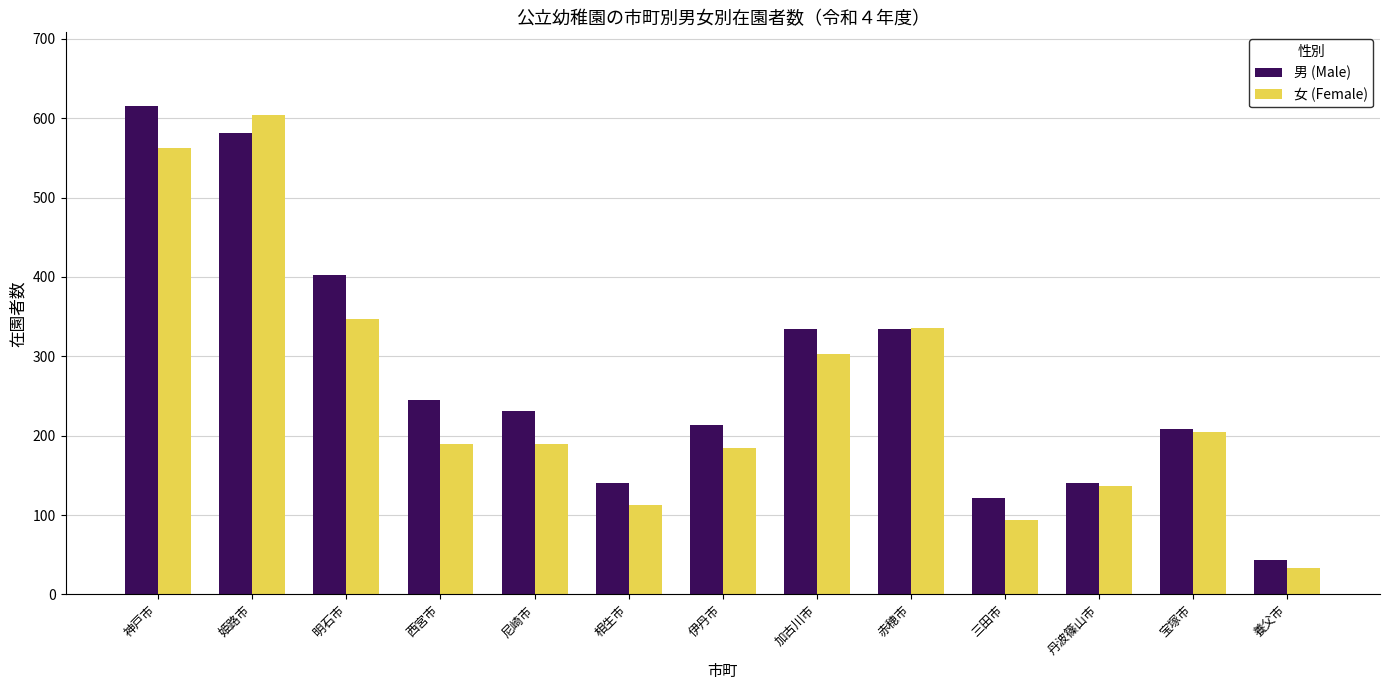

What is the total value across all series at 宝塚市?

413